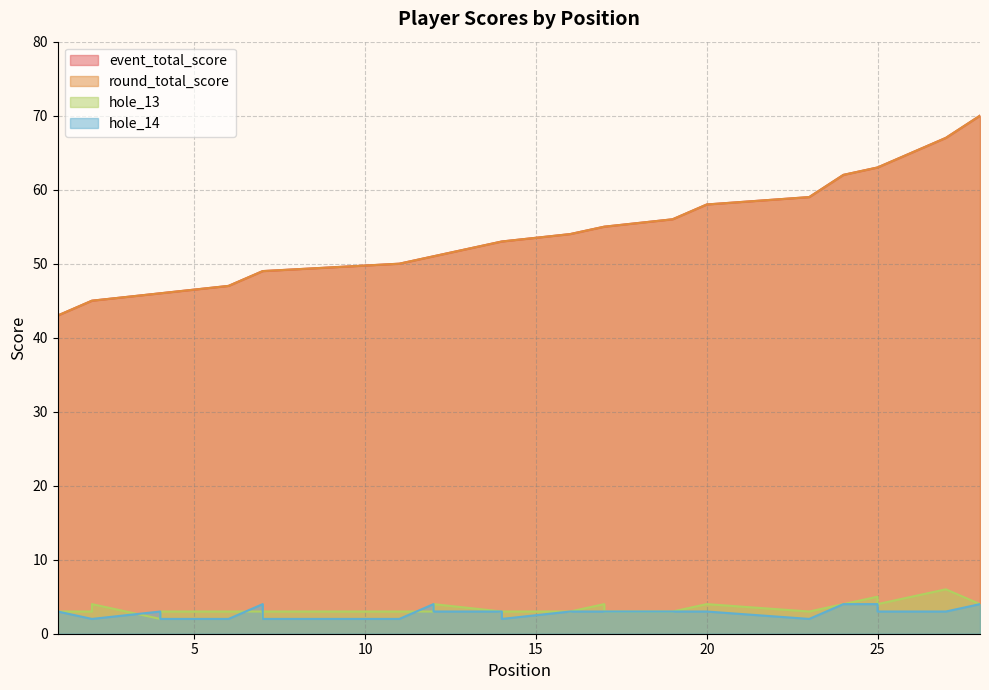

What is the difference between the maximum and minimum values in the round_total_score series?

27